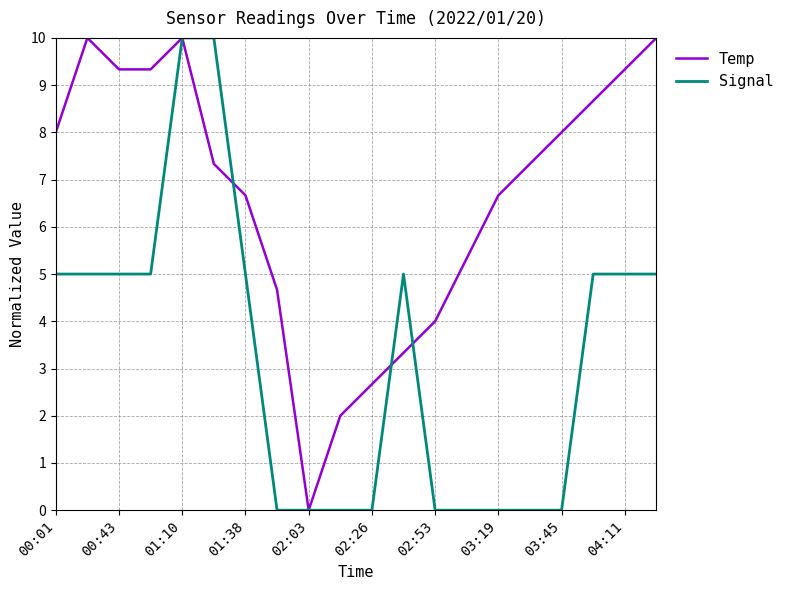

Which series has the largest total across all categories?

Temp